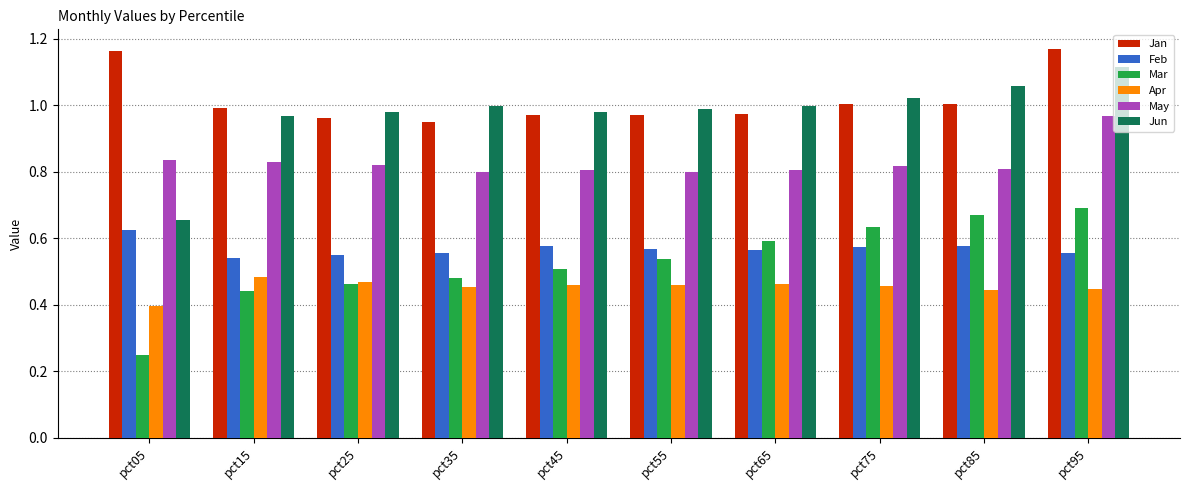

Between pct05 and pct45, which series saw the biggest shift?

Jun